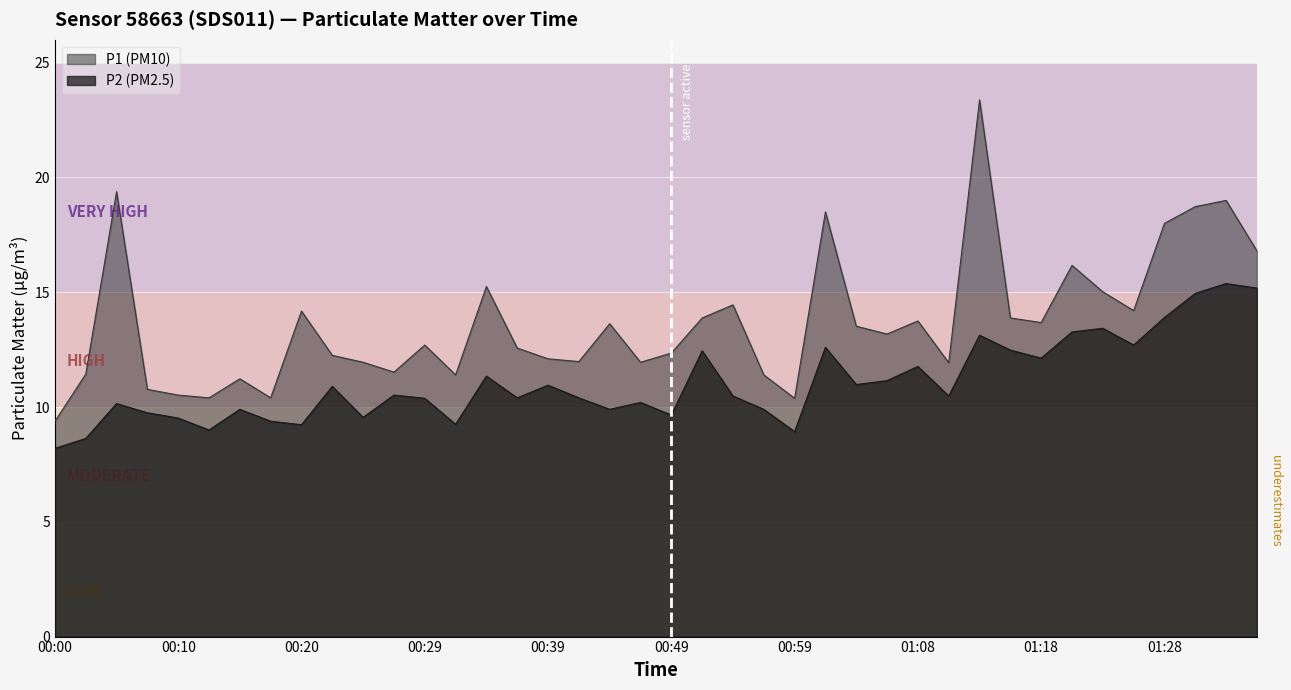

Which series has the widest spread of values?

P1